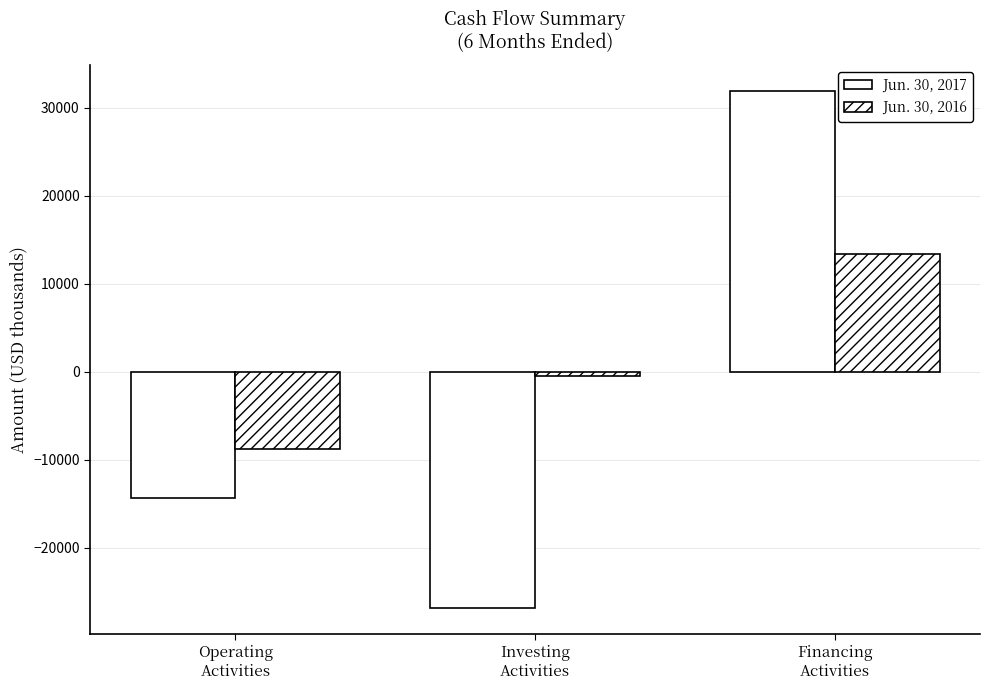

What is the spread (max minus min) of values at Financing
Activities?

18494